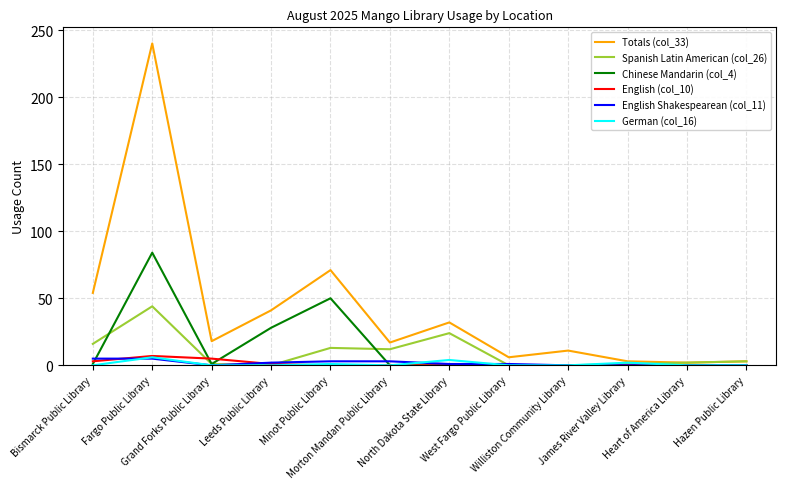

Which series has the largest total across all categories?

Totals (col_33)